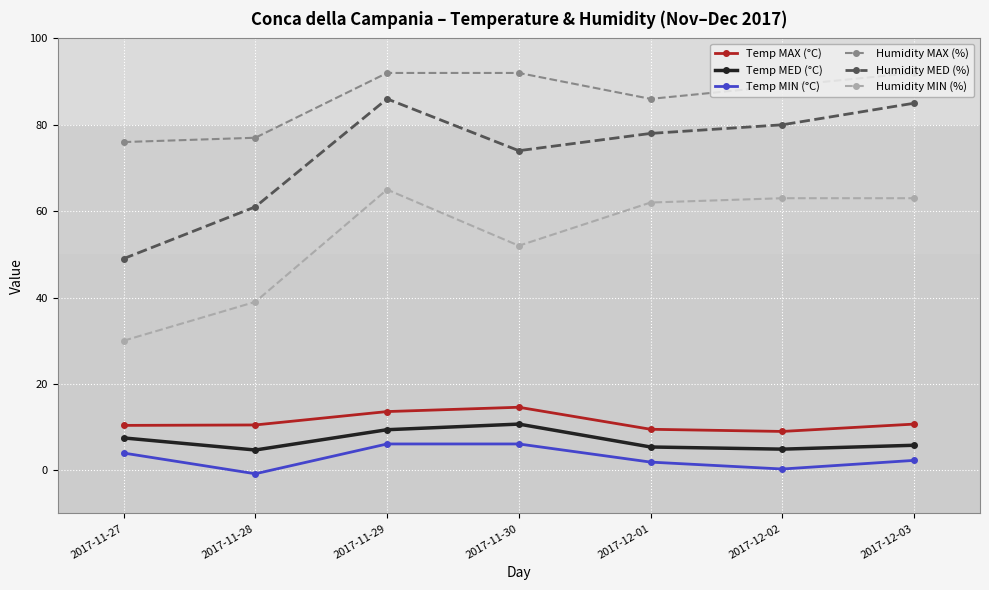

What are all the series names shown in the legend?

Temp MAX (°C), Temp MED (°C), Temp MIN (°C), Humidity MAX (%), Humidity MED (%), Humidity MIN (%)